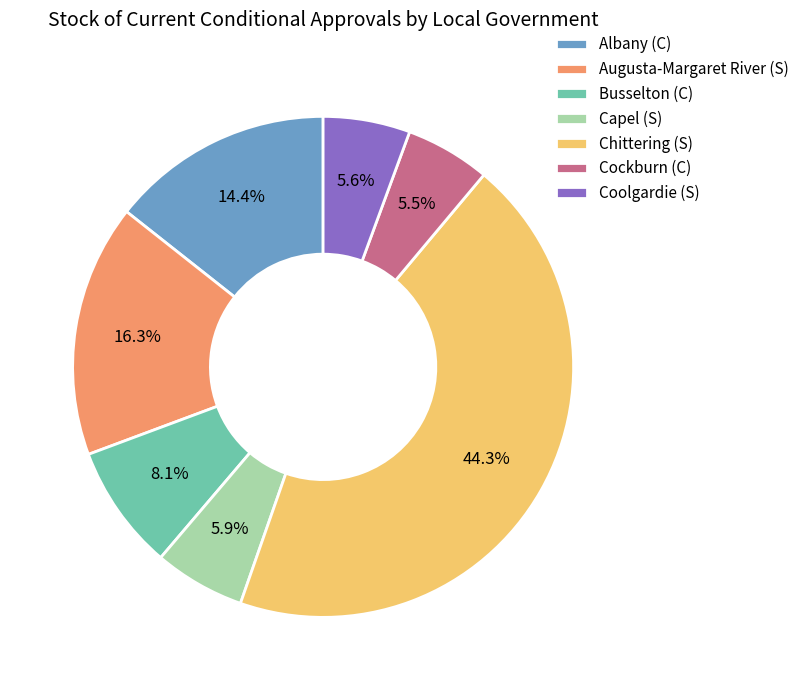

To the nearest percent, what is the average slice percentage?

14%